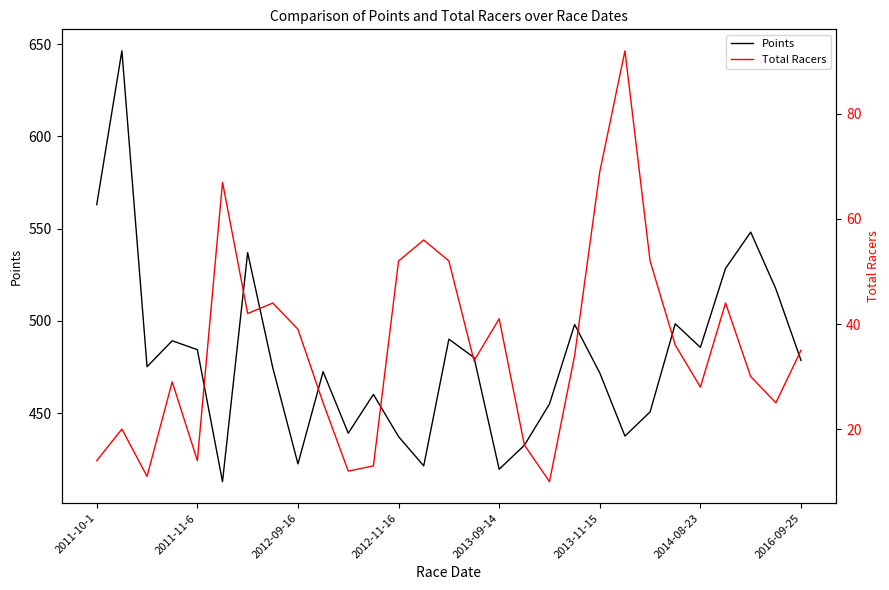

Is the value of Total Racers at 17 greater than the value of Points at 20?

No